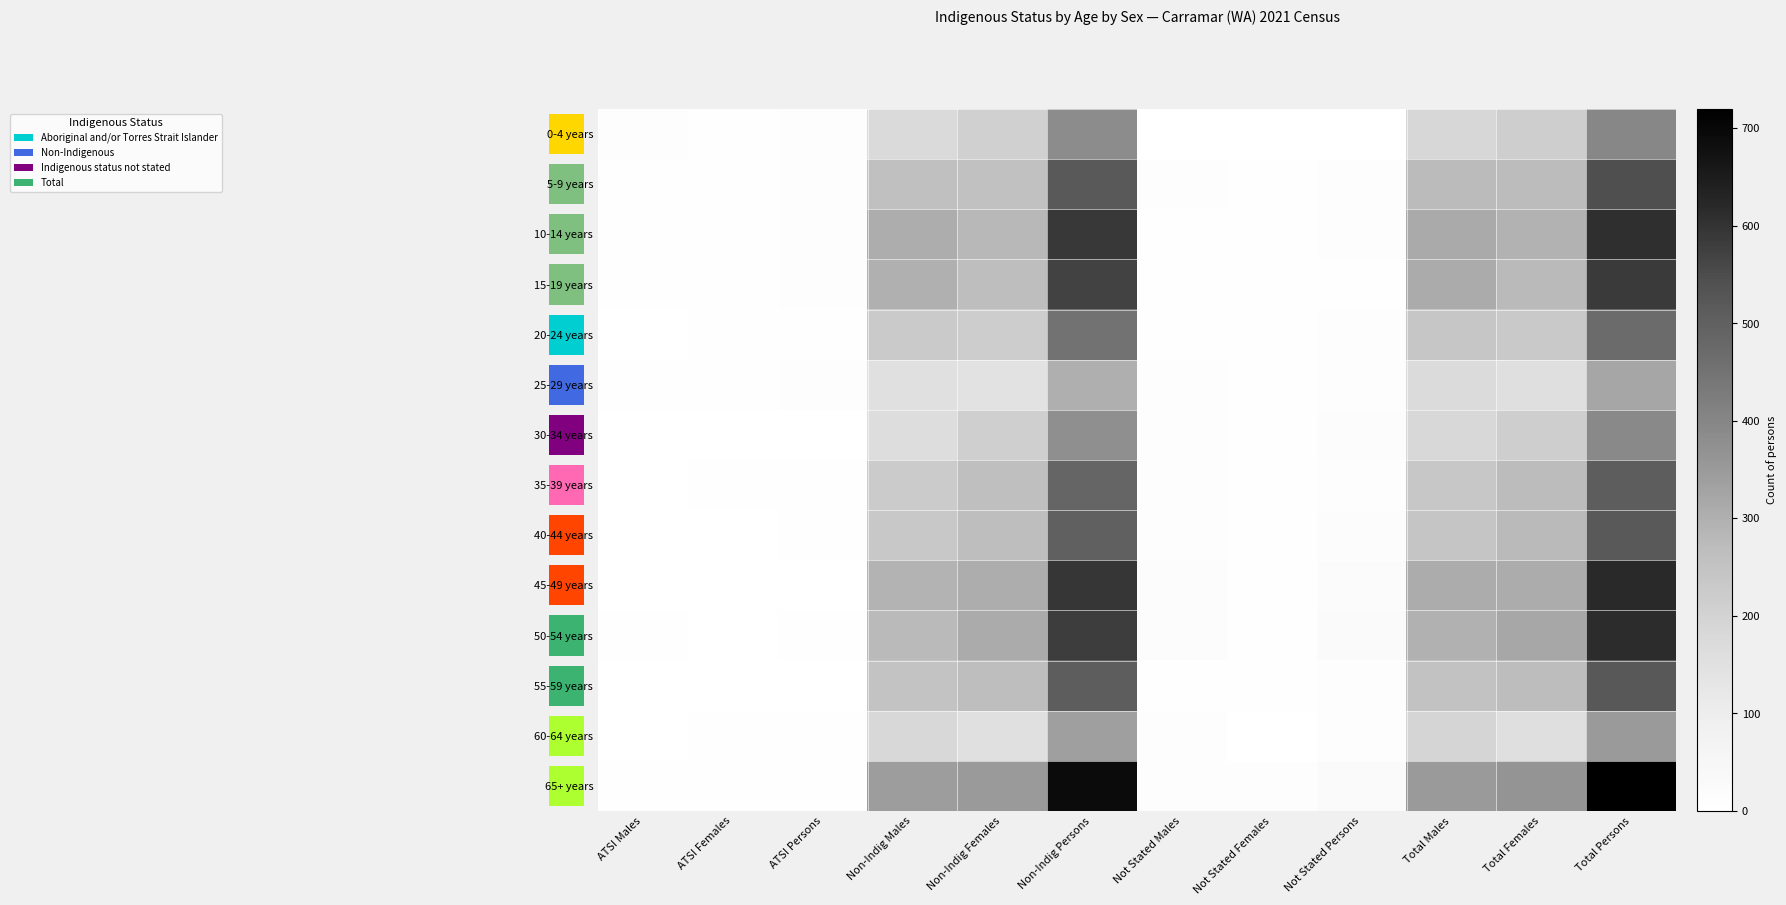

The value of 10-14 years at ATSI Males is 4. True or false?

True